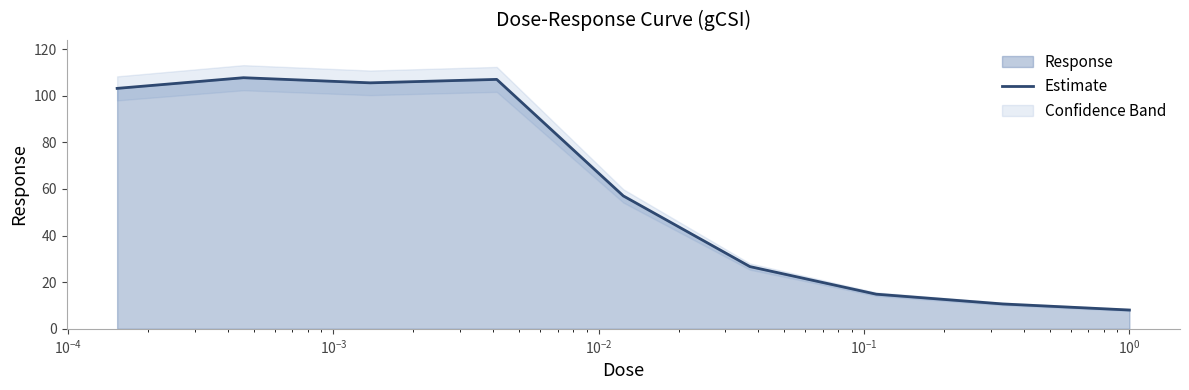

What is the lowest value of the Estimate series?

8.1